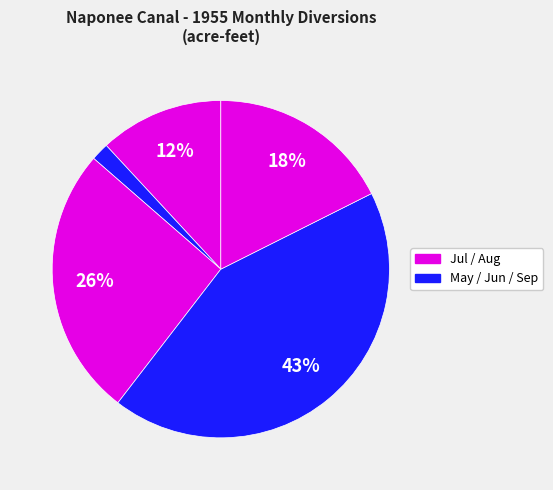

How many segments does this pie chart have?

5